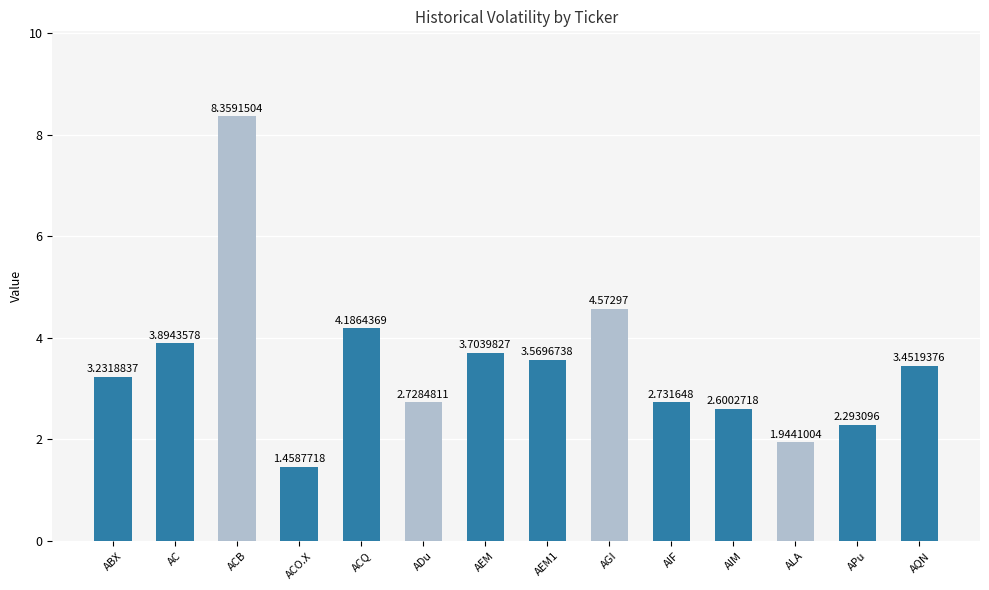

What value does the data have at APu?

2.3